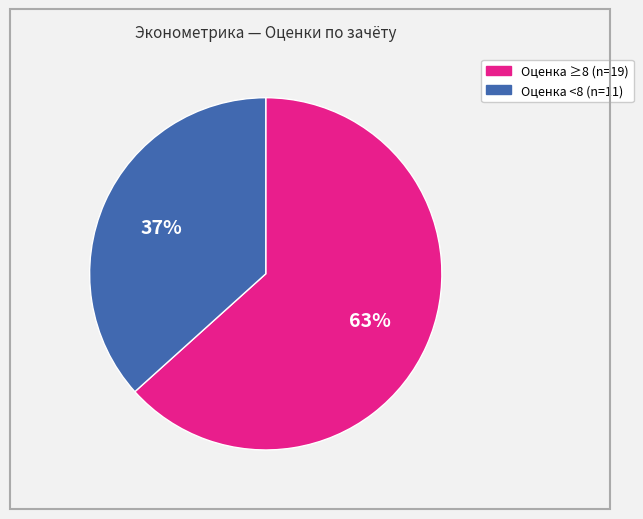

Is there any slice that represents more than half of the pie?

Yes